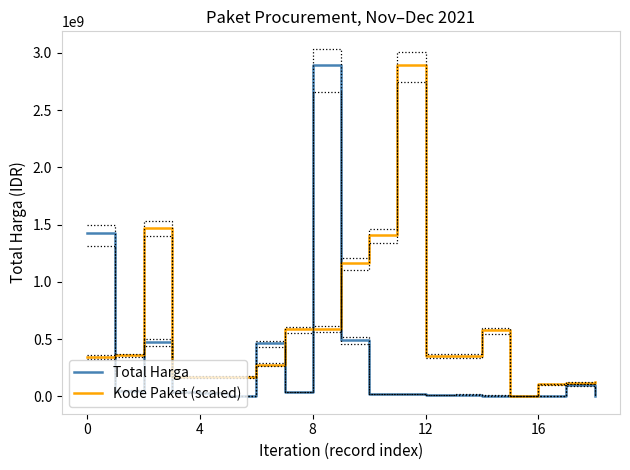

Reading left to right, list all the values displayed in this chart.

Total Harga: 1425867900.0	49730040.0	477600000.0	34000000.0	32441200.0	577875.0	464002100.0	39440000.0	2892122000.0	493000000.0	19175000.0	18900000.0	9180000.0	15513960.0	7401240.0	333600.0	78000.0	98772570.0	2772000.0
Kode Paket (scaled): 344377972.3	358815883.0	1473102681.4	169839206.5	172280602.5	172743625.8	277639466.8	585318499.4	588559663.1	1165255276.6	1406301036.3	2892122000.0	353827858.5	354059370.2	577320823.0	78000.0	104994887.5	116528378.8	121095473.0